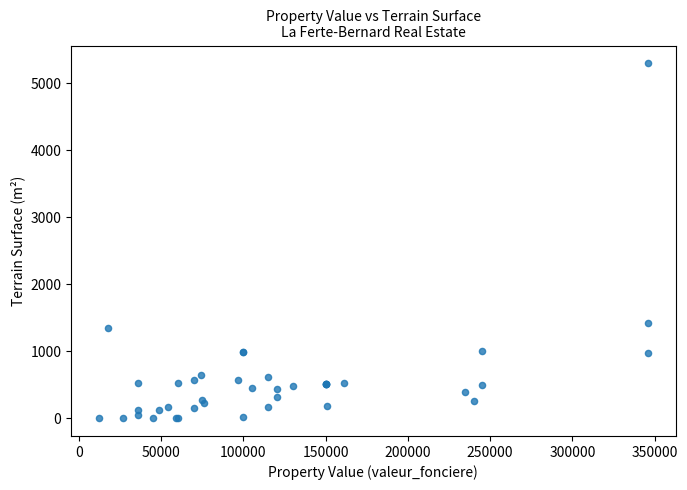

What Y value in the scatter plot is closest to 2647?

1420